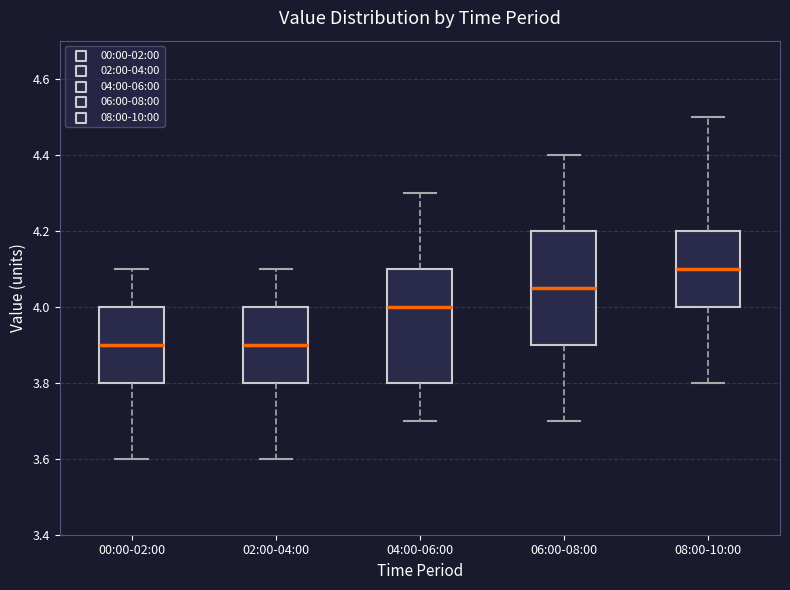

Reading left to right, transcribe this box plot: for each box, give where its median line is, the range the box spans, and where its two whiskers end, as read against the y-axis. The values are not printed on the chart, so give them approximately, as read against the axis.

00:00-02:00: median 3.90, box 3.80 to 4.00, whiskers 3.60 to 4.10
02:00-04:00: median 3.90, box 3.80 to 4.00, whiskers 3.60 to 4.10
04:00-06:00: median 4.00, box 3.80 to 4.10, whiskers 3.70 to 4.30
06:00-08:00: median 4.06, box 3.90 to 4.20, whiskers 3.70 to 4.40
08:00-10:00: median 4.10, box 4.00 to 4.20, whiskers 3.80 to 4.50